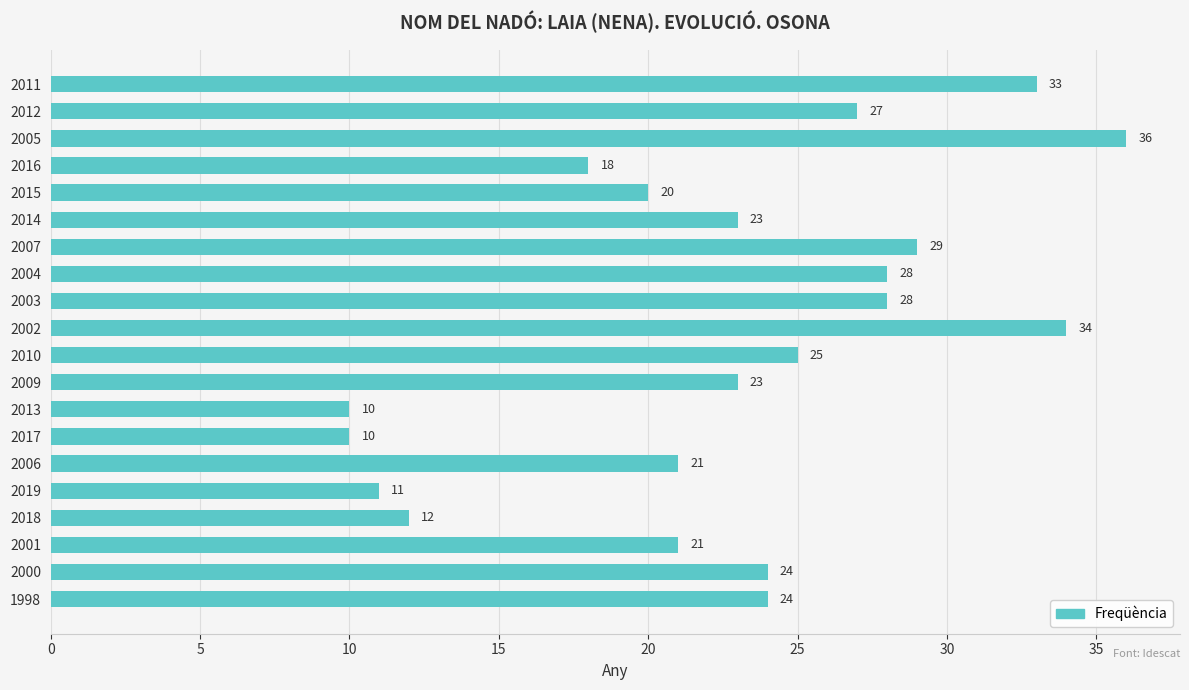

What is the value of the 7th bar from the top?

29